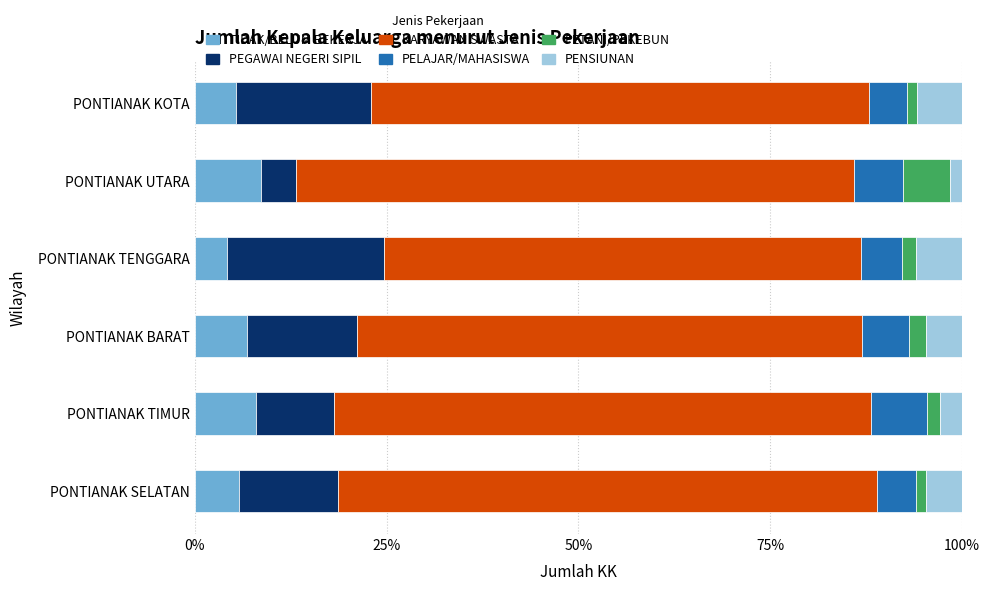

What is the sum of all TIDAK/BELUM BEKERJA values?

38.8